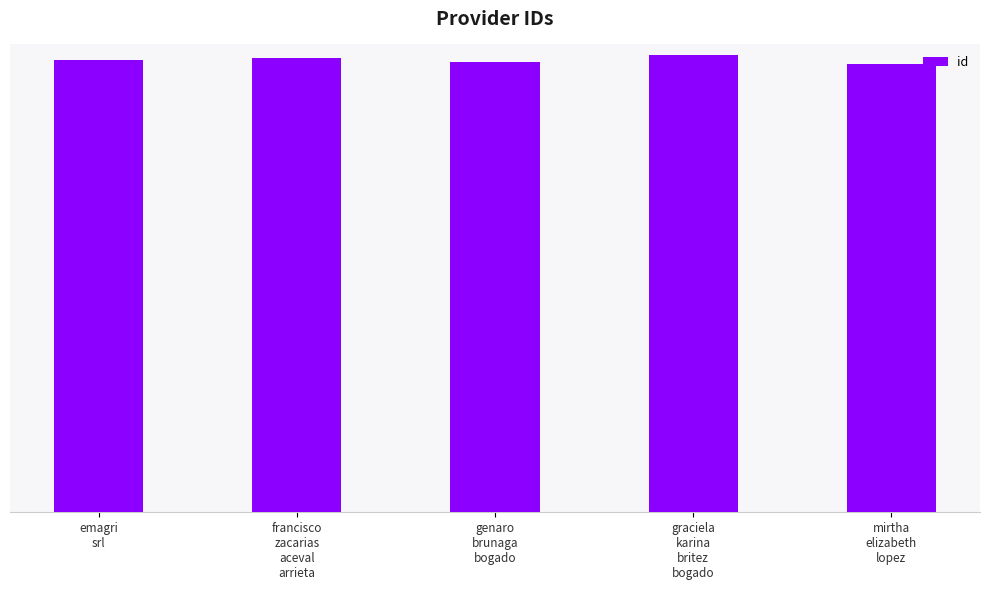

Reading right to left, transcribe all the data shown in this chart.

mirtha
elizabeth
lopez=849371	graciela
karina
britez
bogado=849375	genaro
brunaga
bogado=849372	francisco
zacarias
aceval
arrieta=849374	emagri
srl=849373